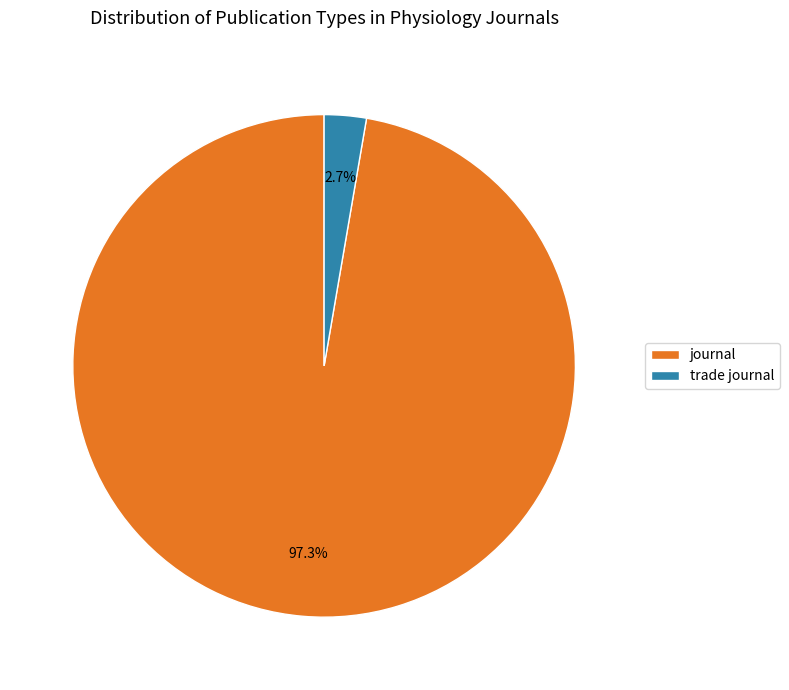

To the nearest percent, what percentage of the pie is journal?

97%